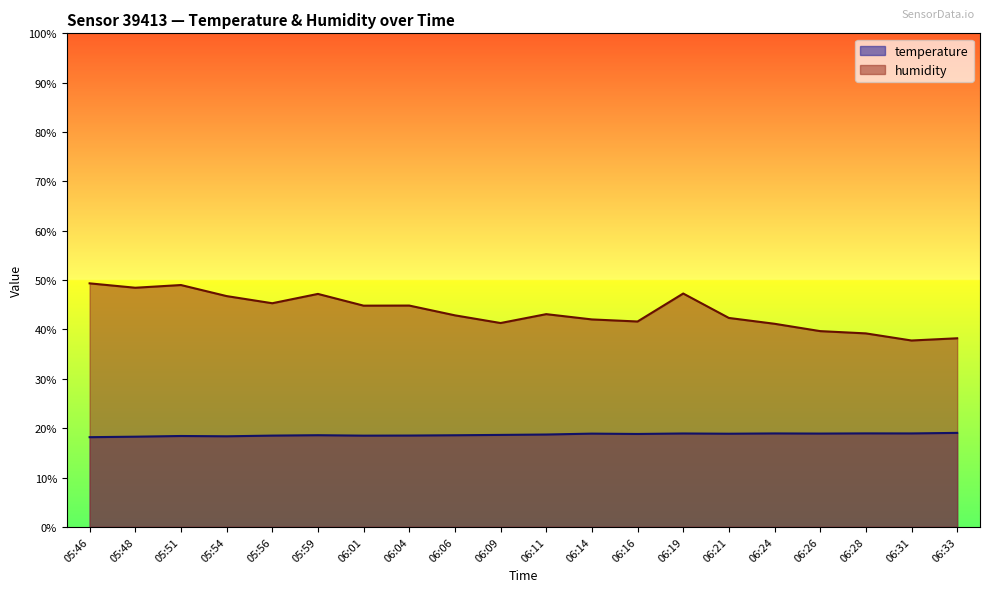

Where is temperature nearest to the value 18?

05:46